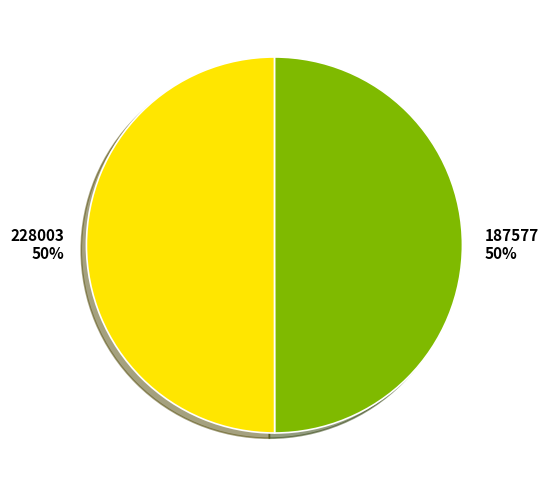

Approximately how many times larger is the value at 187577 compared to 228003?

1.0